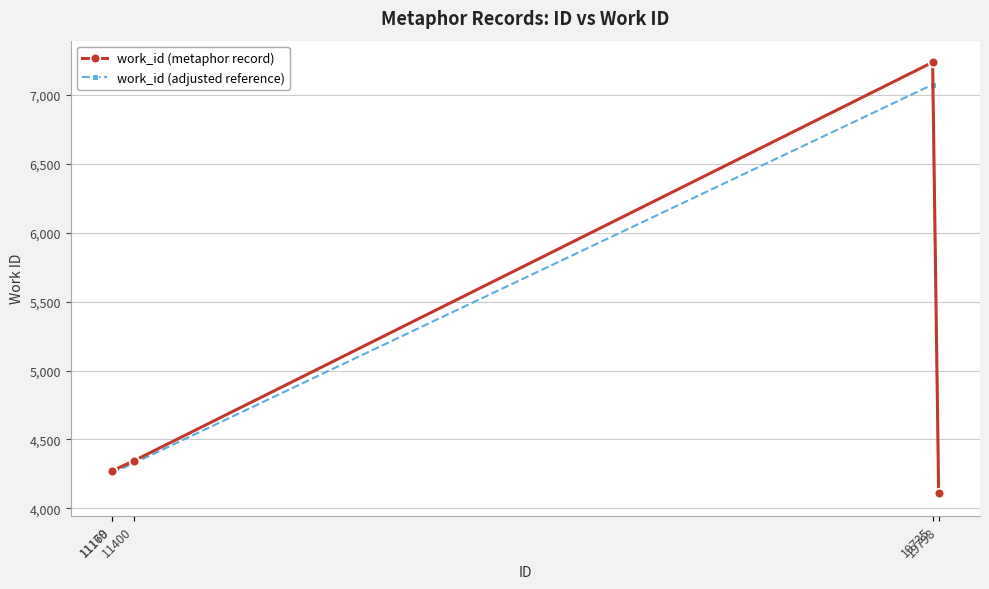

Is the value of work_id (adjusted reference) at 19735 greater than the value of work_id (metaphor record) at 11400?

Yes